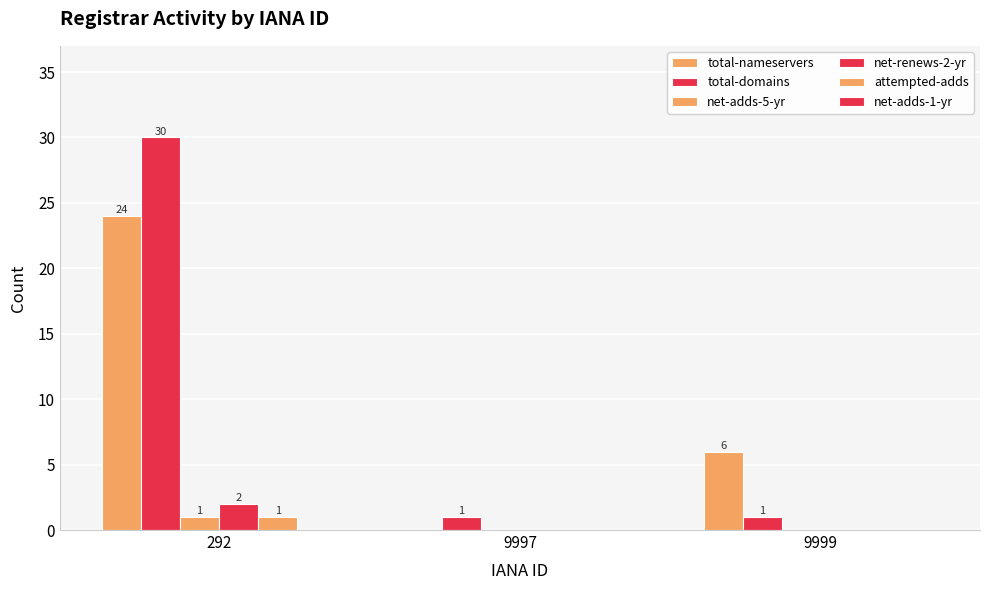

The attempted-adds series shows 1 at 292. True or false?

True